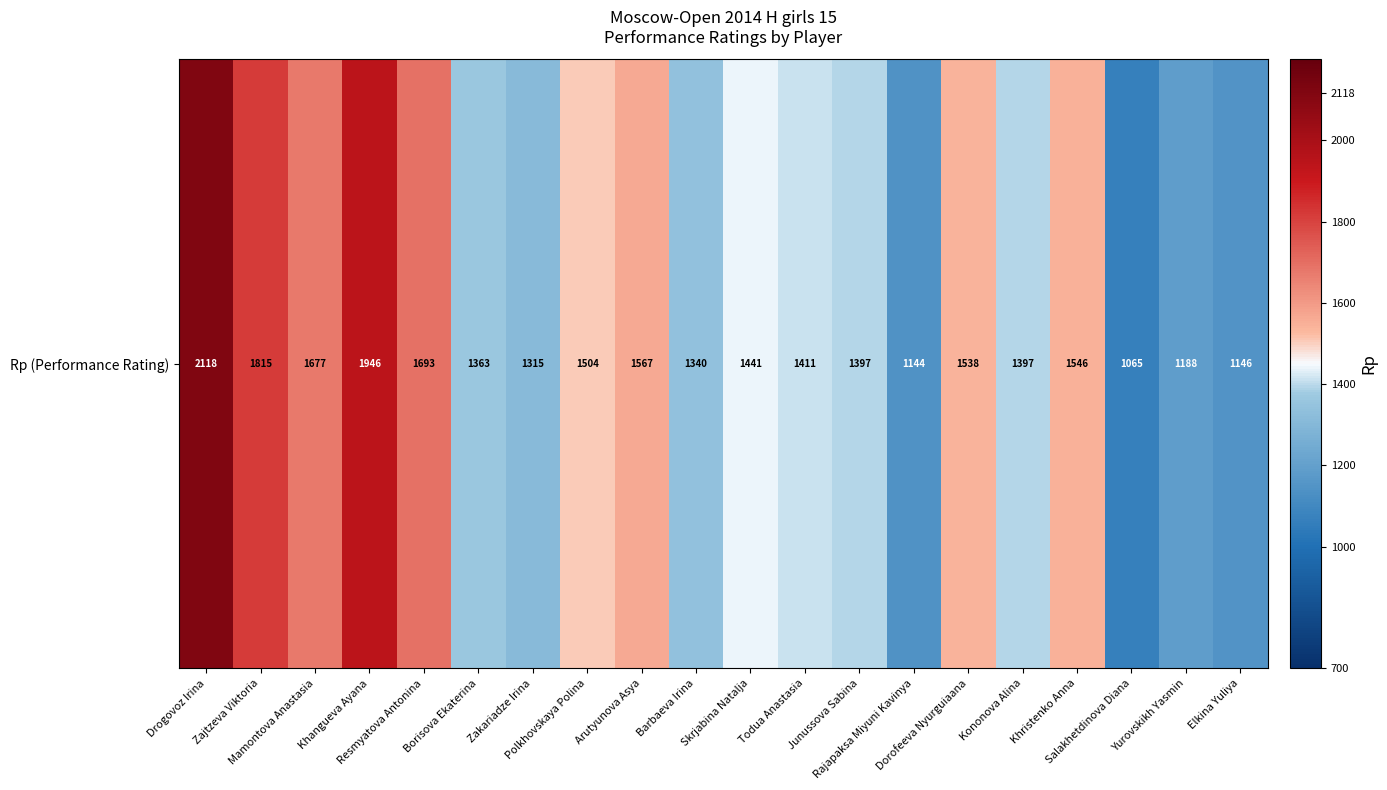

Where does the data first go above 1441?

Drogovoz Irina